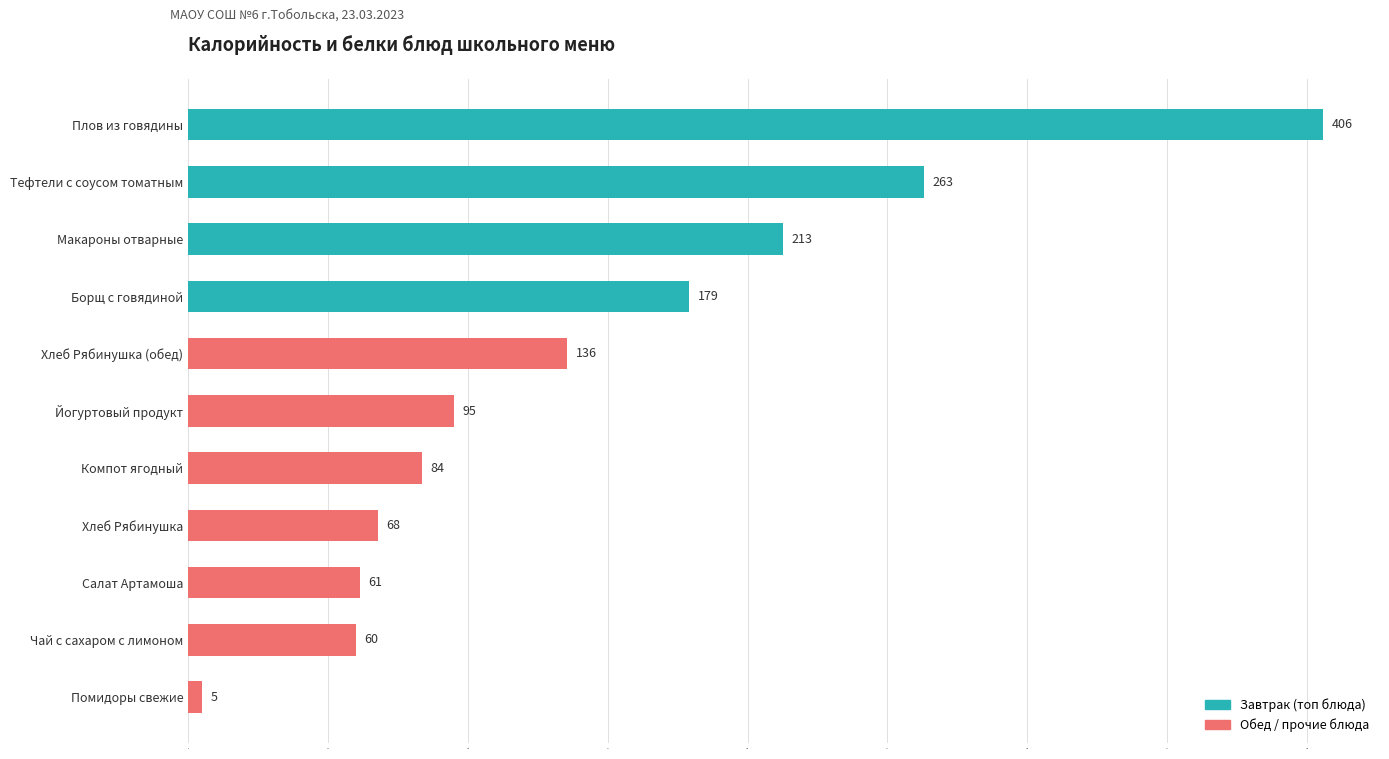

Where is the data nearest to the value 205?

Макароны отварные